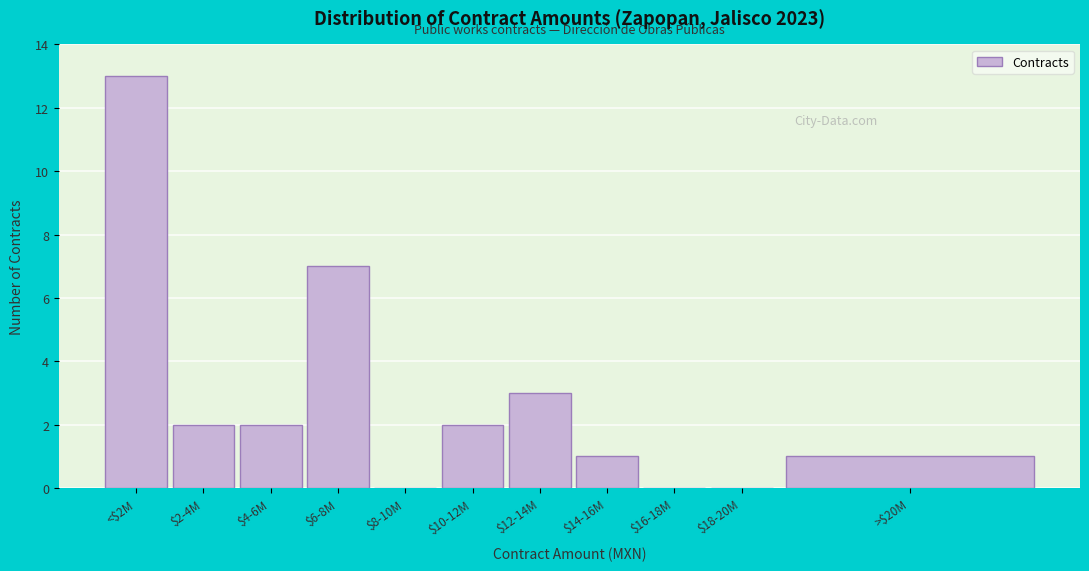

Is it true that the value at $14-16M is 1?

True